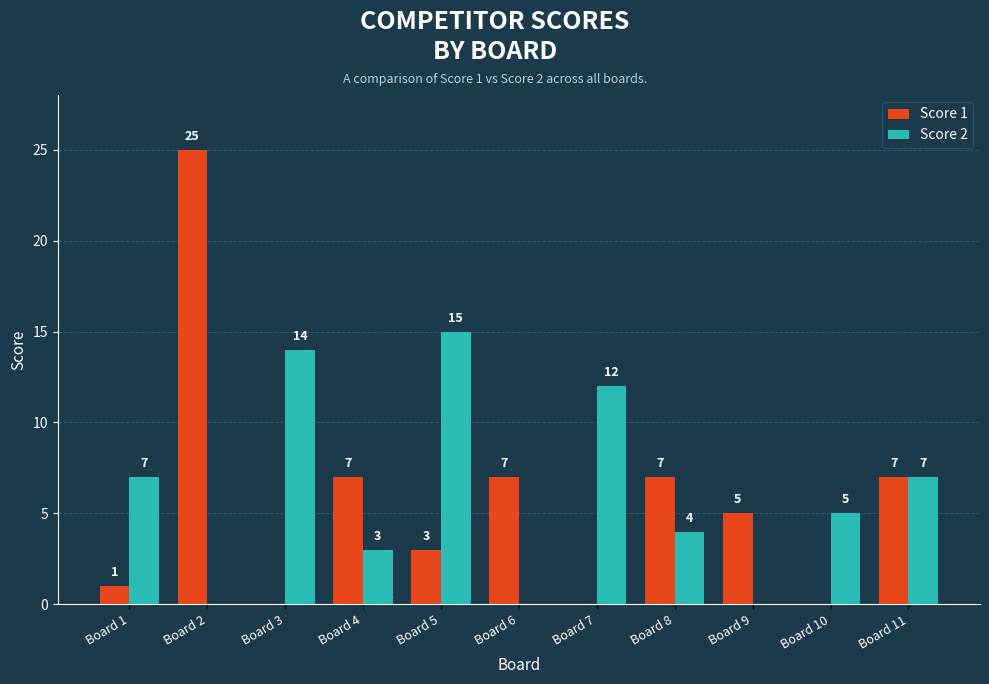

Which series has the largest range (max minus min)?

Score 1